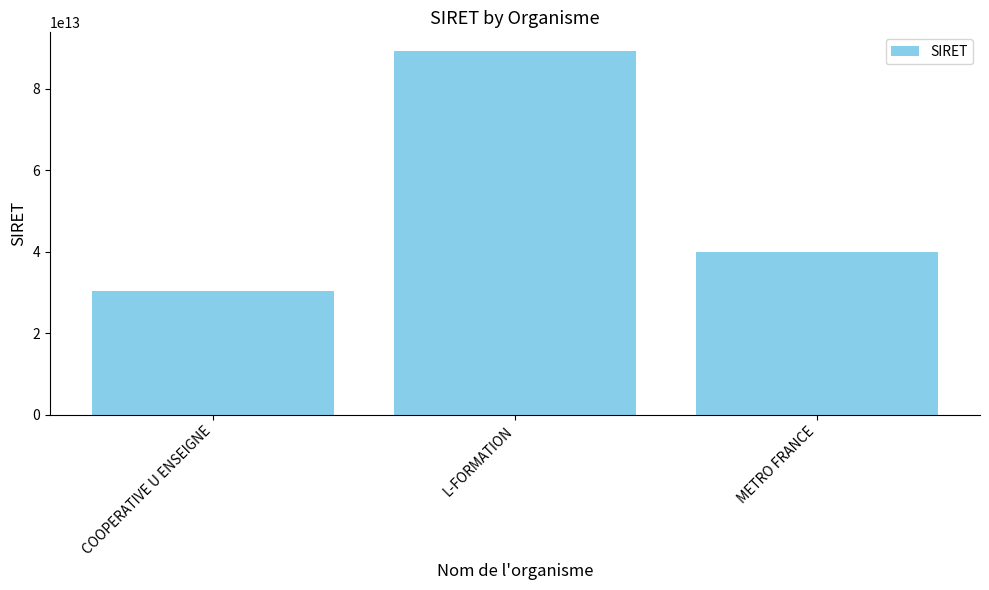

How many categories are shown in the chart?

3